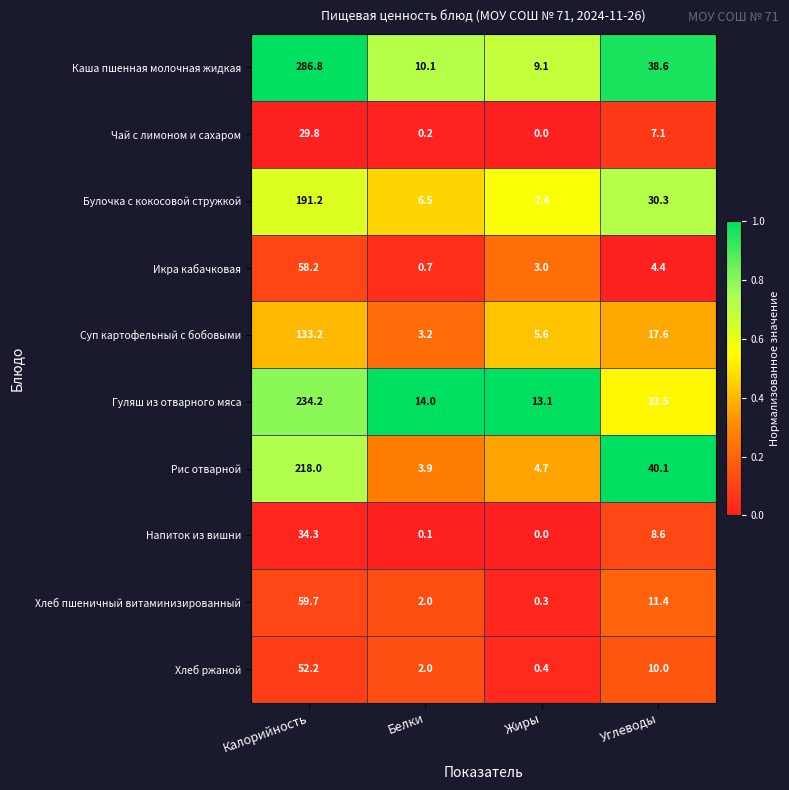

What value does the Булочка с кокосовой стружкой series have at Жиры?

7.4